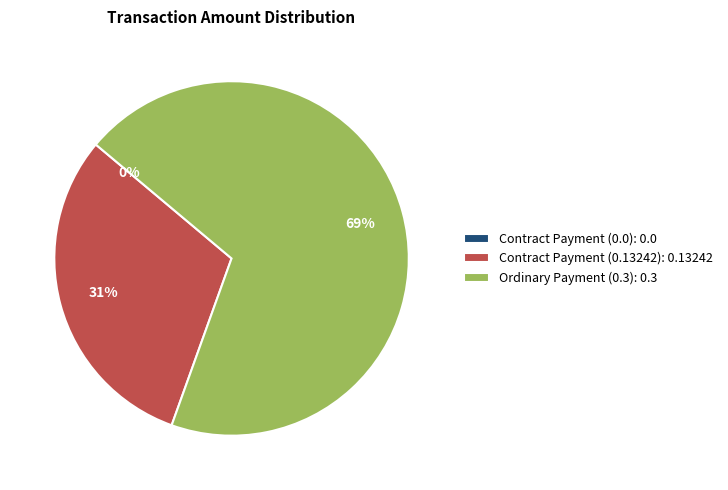

What percentage is the Ordinary Payment (0.3) slice, to the nearest percent?

69%